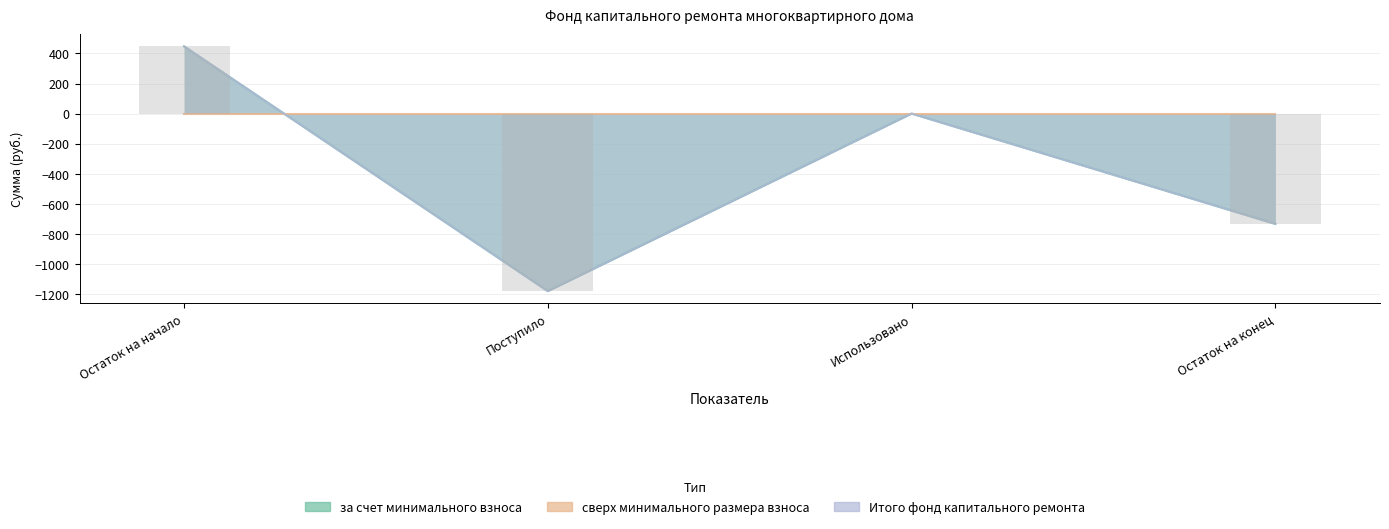

What is the minimum value for Итого фонд капитального ремонта?

-1180.6